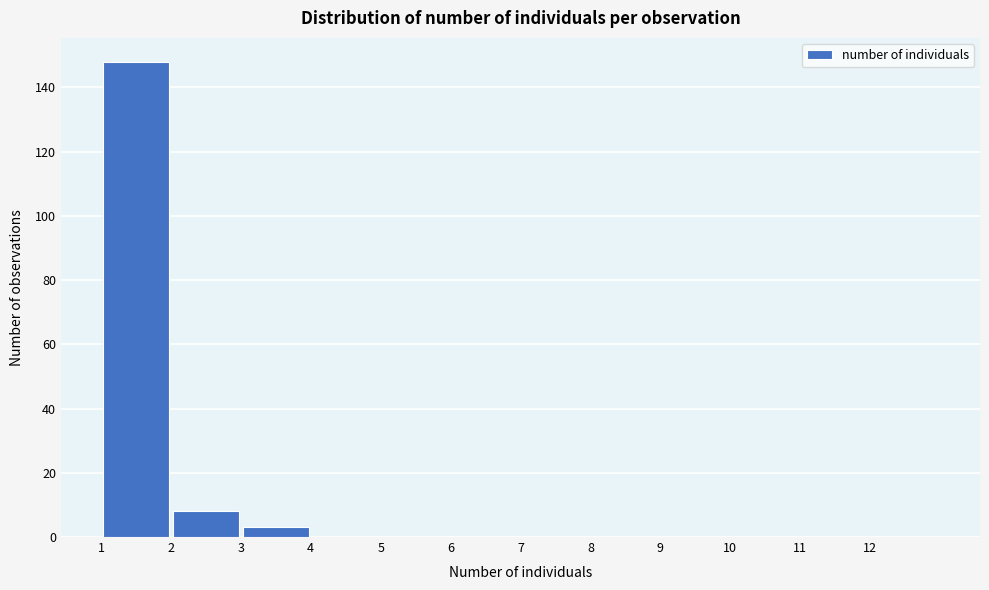

Reading left to right, list every bar in this chart as the range it spans on the x-axis followed by its height. The values are not printed on the chart, so give them approximately, as read against the axis.

1 to 2: 148
2 to 3: 8
3 to 4: 4
4 to 5: 0
5 to 6: 0
6 to 7: 0
7 to 8: 0
8 to 9: 0
9 to 10: 0
10 to 11: 0
11 to 12: 0
12 to 13: 0